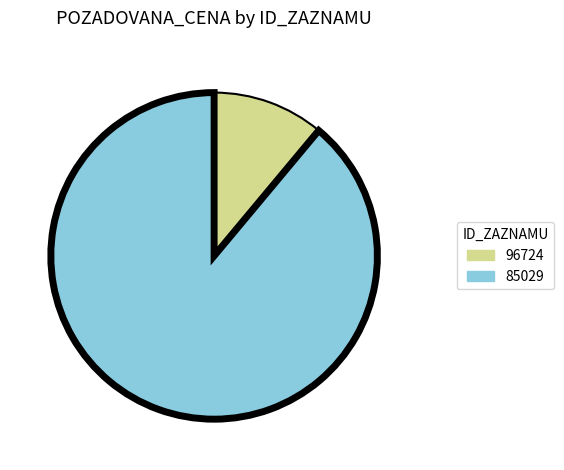

How many segments does this pie chart have?

2